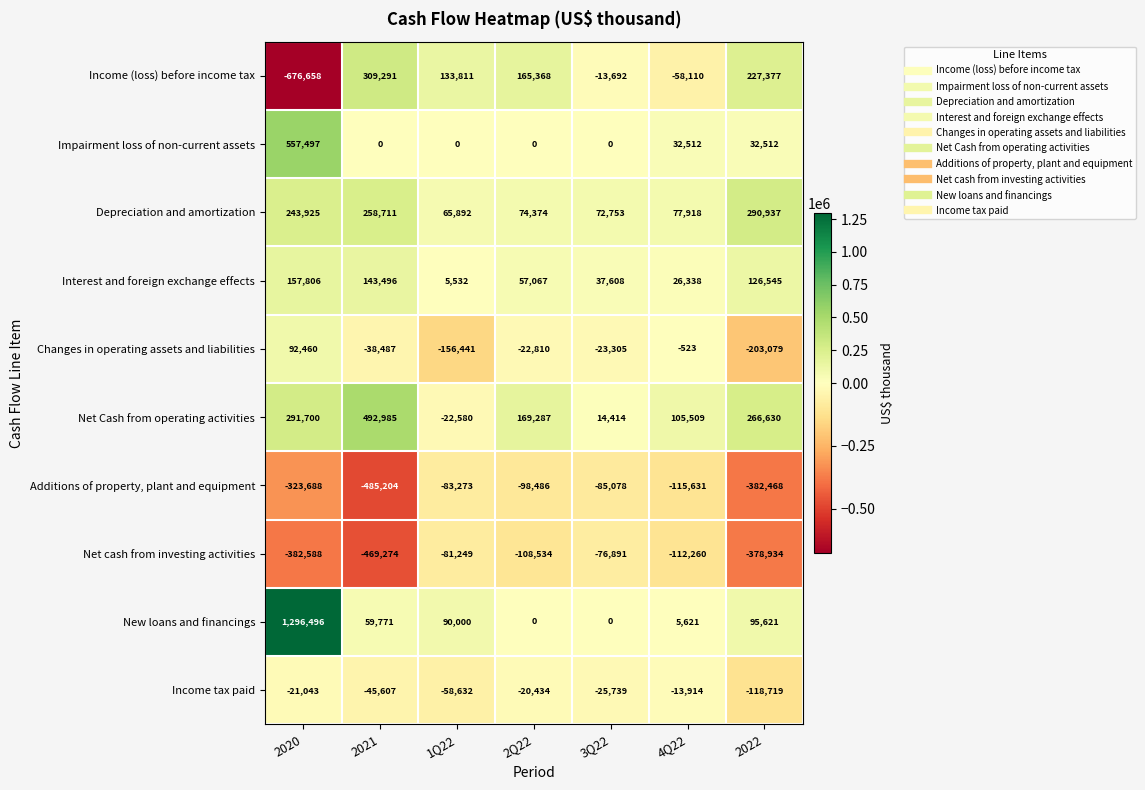

Between 2021 and 2Q22, which series saw the biggest shift?

Additions of property, plant and equipment